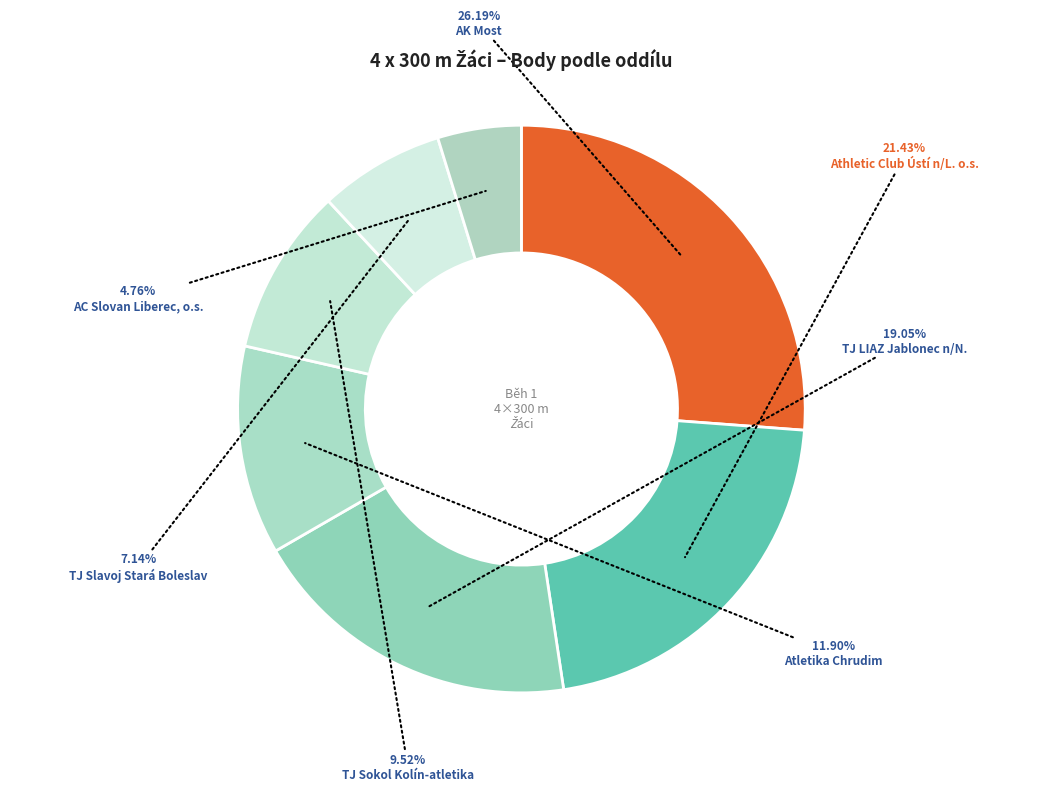

How many slices are in this pie chart?

7